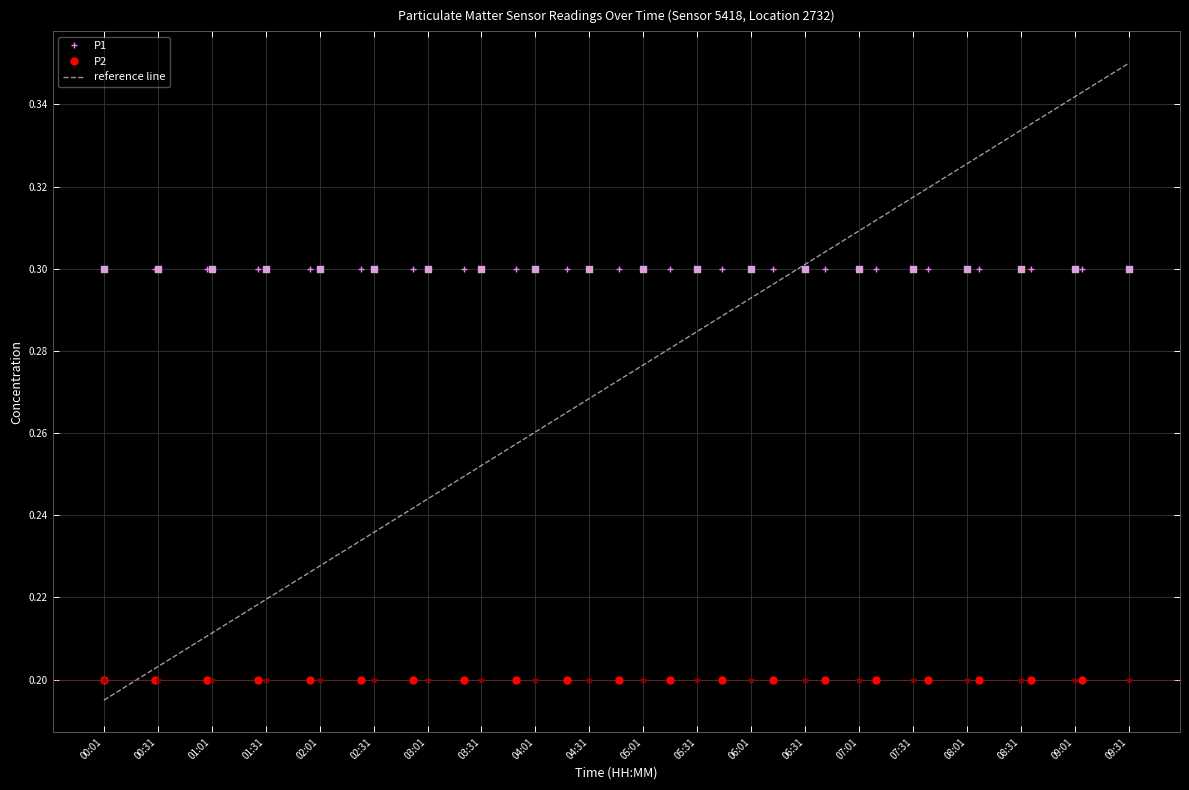

Which series has the largest total across all categories?

P1